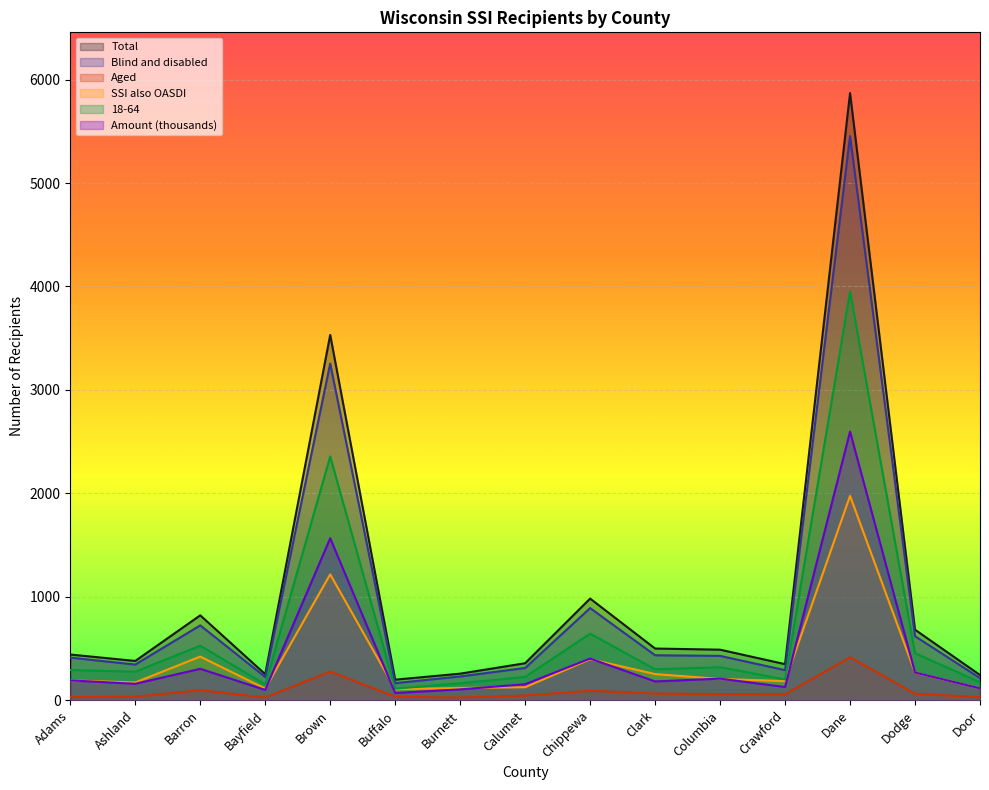

Which label corresponds to the smallest value in the chart?

Bayfield